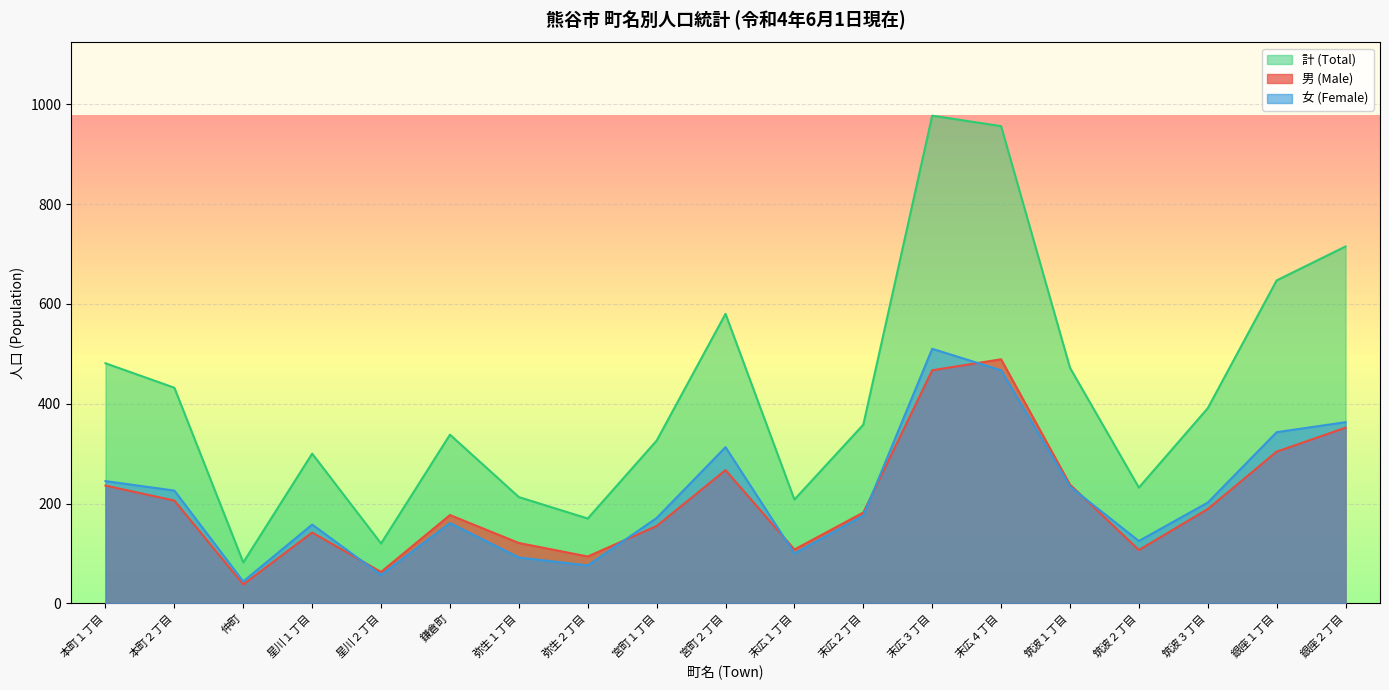

At which category is the sum across all series the highest?

末広３丁目